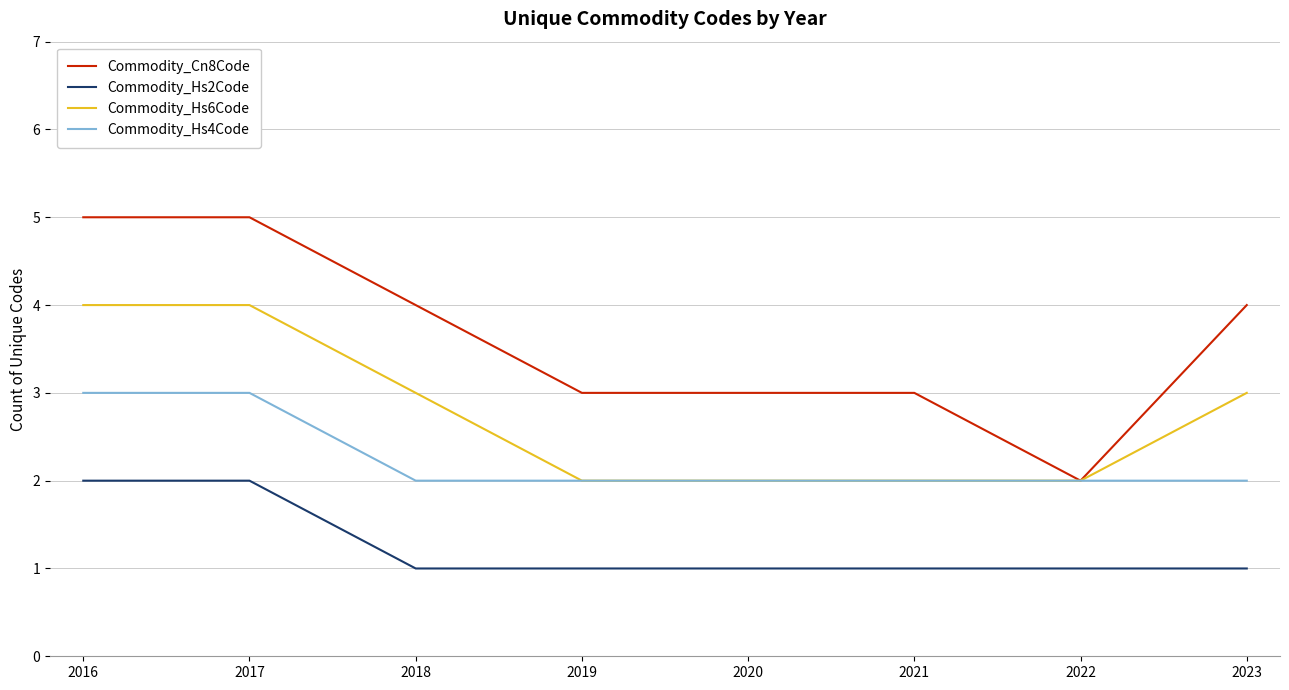

What is the sum of the Commodity_Hs4Code values at 2018 and 2023?

4